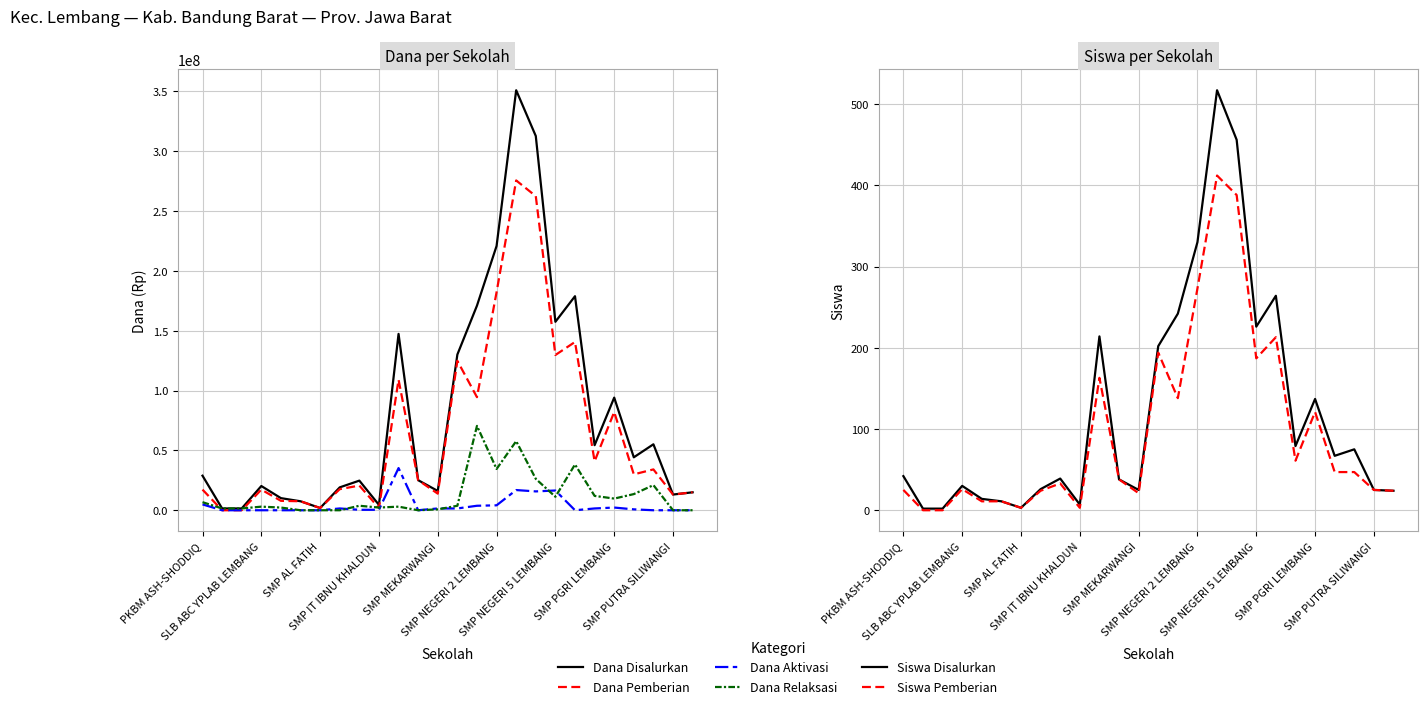

Reading right to left, transcribe all the data shown in this chart.

Dana Disalurkan: 15000000	13125000	55125000	44250000	94125000	54375000	178875000	157500000	312750000	351000000	220875000	171000000	130125000	16125000	25125000	147375000	4500000	24750000	19125000	1875000	7500000	10125000	20250000	1500000	1500000	28875000
Dana Pemberian: 15000000	13125000	34125000	30000000	82125000	40875000	140625000	129750000	262500000	275625000	182250000	94500000	124875000	13875000	25125000	109125000	1875000	20625000	17625000	1875000	7500000	7875000	17250000	0	0	17250000
Dana Aktivasi: 0	0	0	750000	2250000	1500000	0	16500000	15750000	16875000	4125000	3750000	1500000	1500000	0	35250000	375000	375000	1500000	0	0	0	0	0	0	4875000
Dana Relaksasi: 0	0	21000000	13500000	9750000	12000000	38250000	11250000	26250000	57750000	34500000	70500000	3750000	750000	0	3000000	2250000	3750000	0	0	0	2250000	3000000	1500000	1500000	6750000
Siswa Disalurkan: 24	25	75	67	137	79	264	226	456	517	330	242	202	25	38	214	7	39	26	3	11	14	30	2	2	42
Siswa Pemberian: 24	25	47	47	121	61	213	187	388	412	273	138	194	21	38	163	3	33	24	3	11	11	26	0	0	25